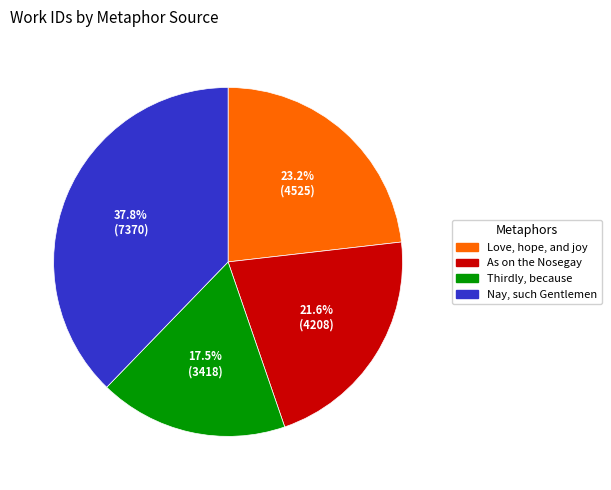

What percentage is NOT represented by Love, hope, and joy?

76.8%